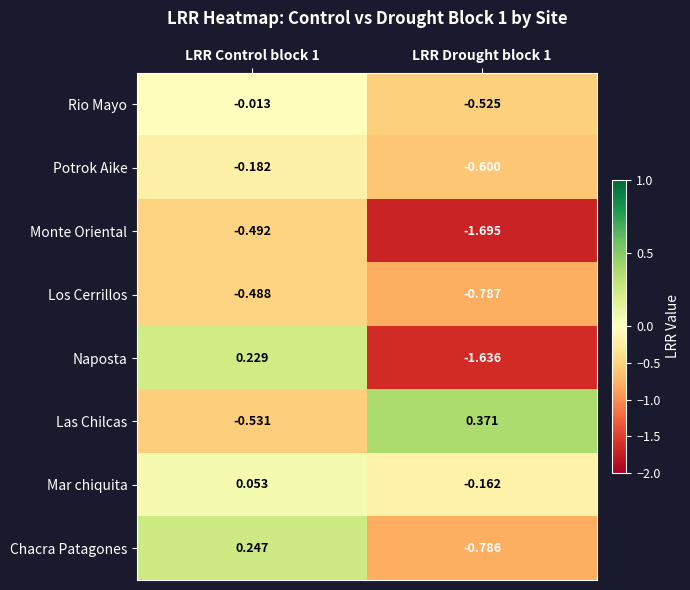

At how many categories does at least one series exceed -1?

2